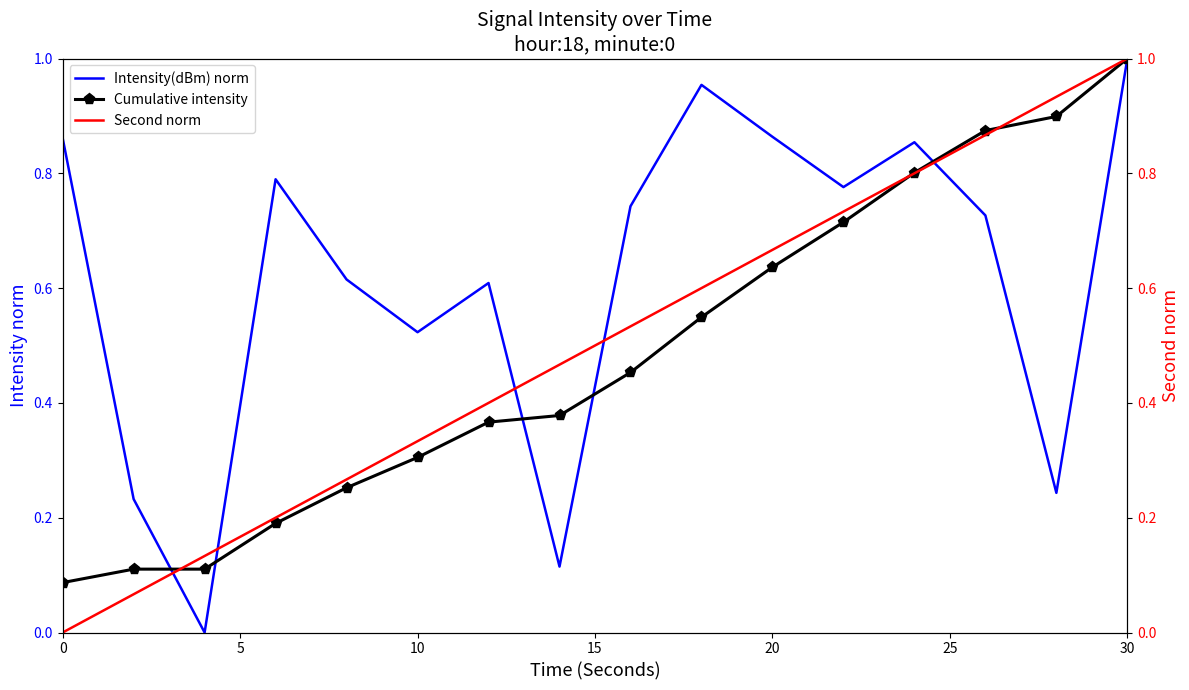

What are all the series names shown in the legend?

Intensity(dBm) norm, Cumulative intensity, Second norm